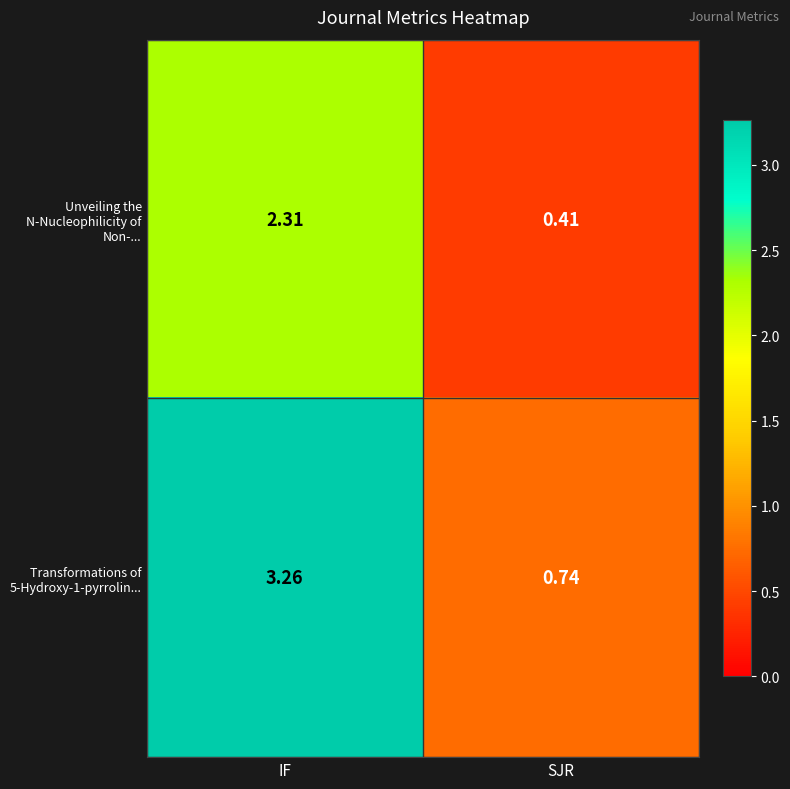

At which category is the sum across all series the highest?

IF